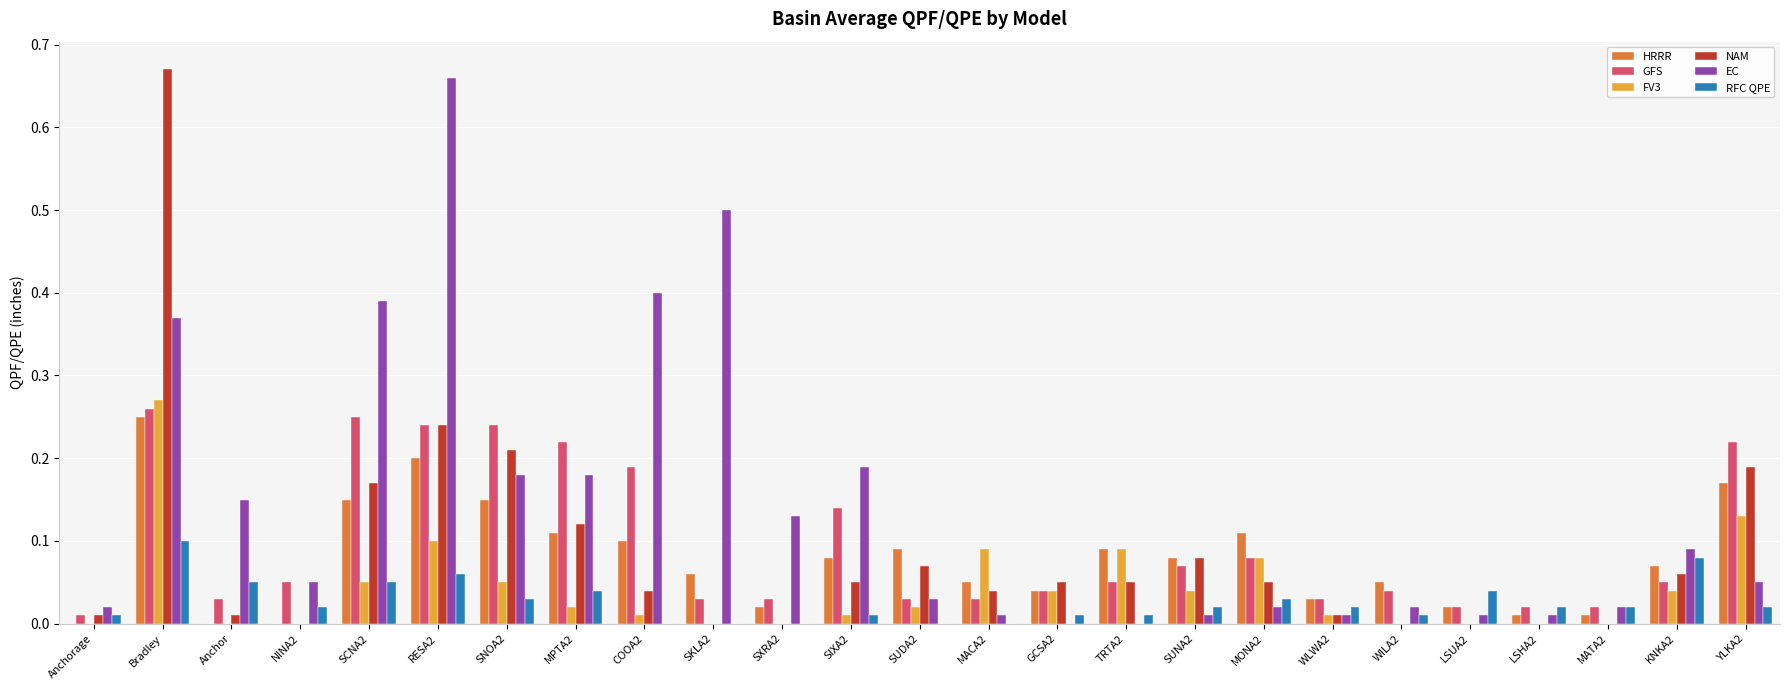

How many groups of bars are there?

25